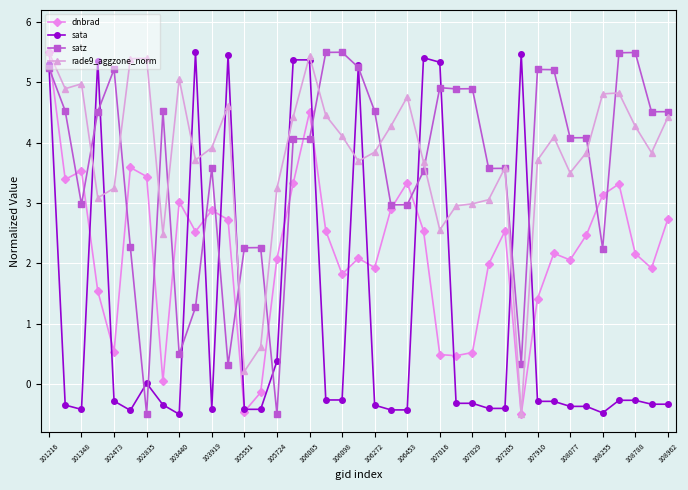

What is the lowest value of the satz series?

-0.5